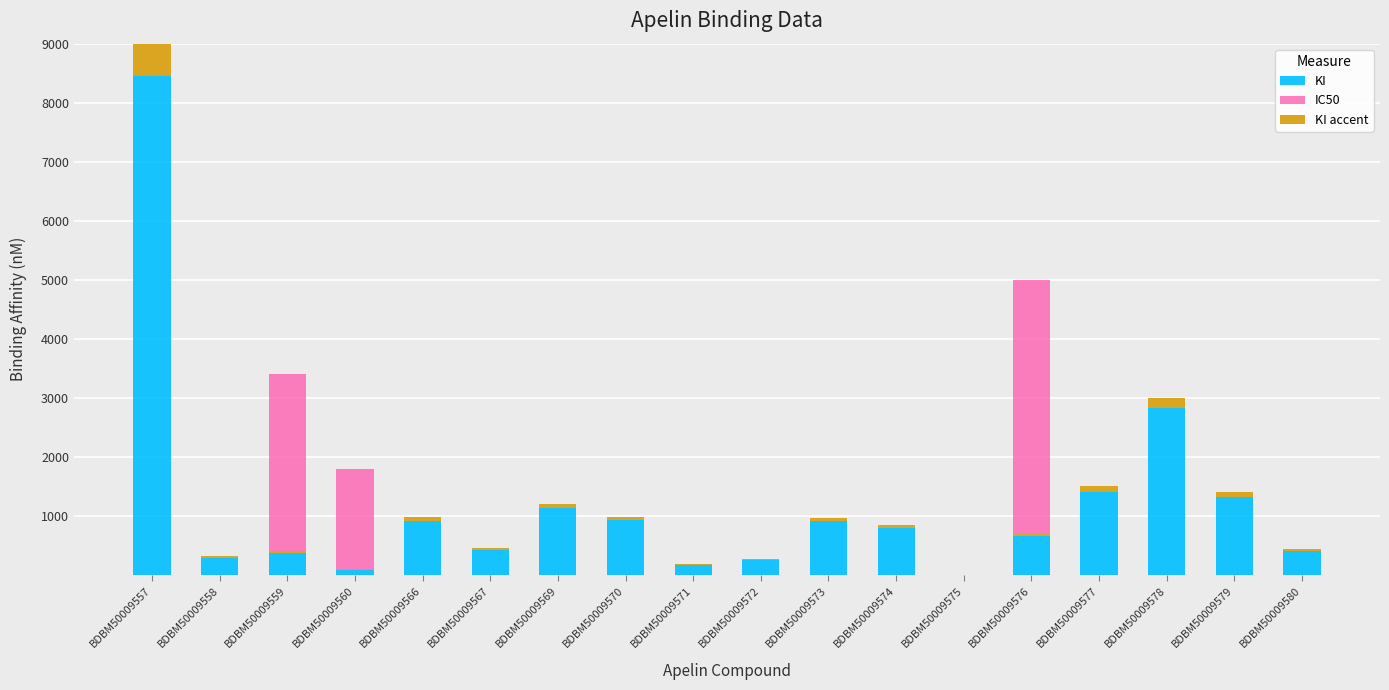

At which category does the chart reach its peak across all series?

BDBM50009557